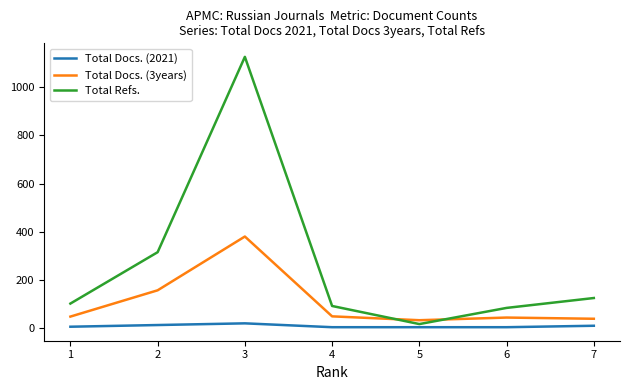

Which series has the largest range (max minus min)?

Total Refs.